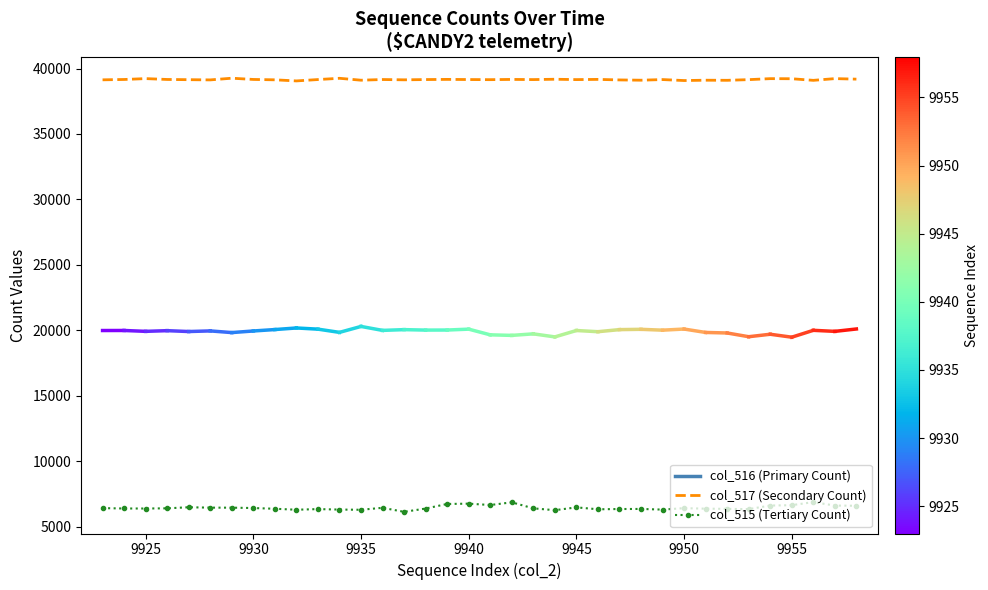

What is the lowest value of the col_515 (Tertiary Count) series?

6130